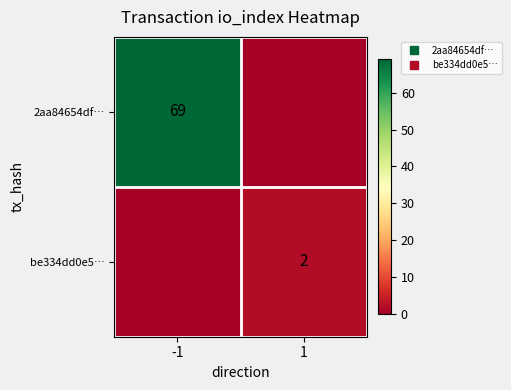

At which category is the sum across all series the highest?

-1